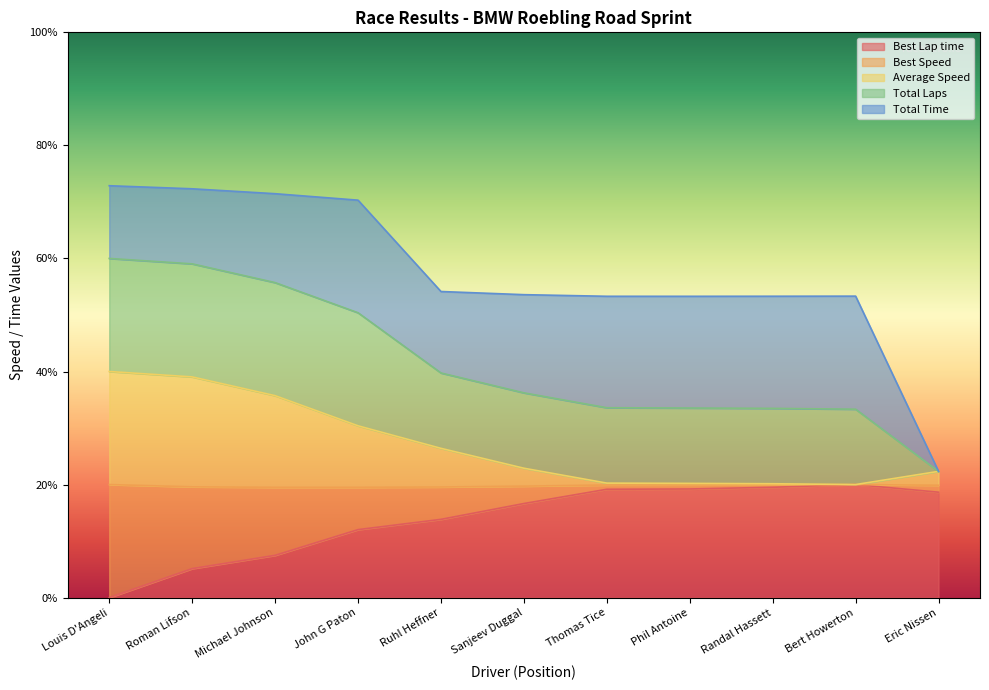

What is the lowest value of the Best Speed series?

20.0